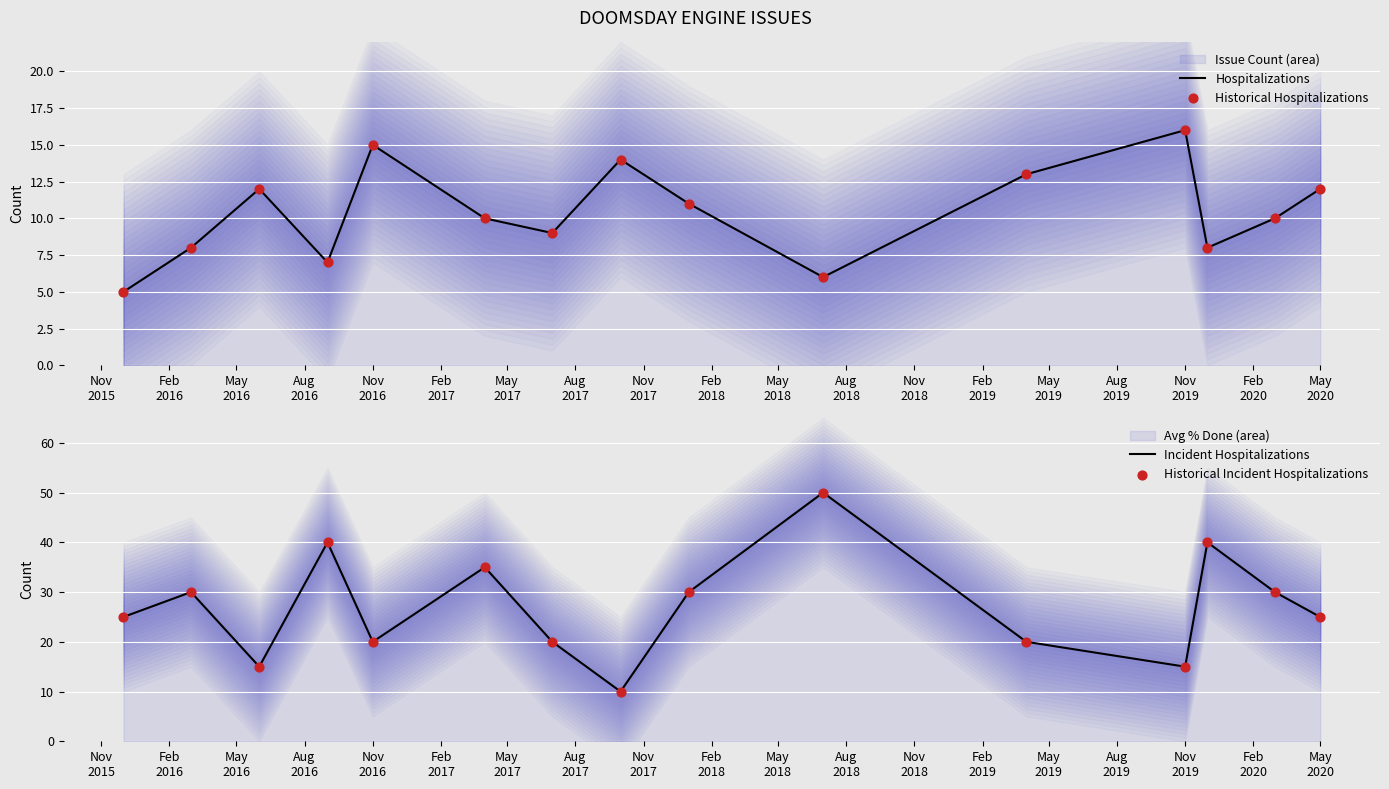

Which series has the largest Y range (max minus min)?

Incident Hospitalizations